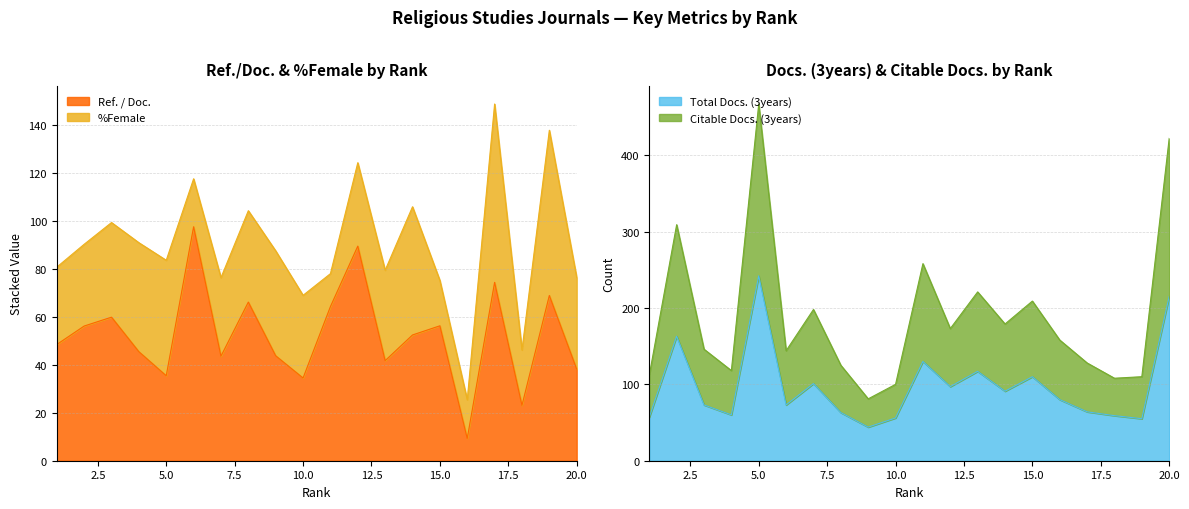

What is the average value of the Ref. / Doc. series?

52.4